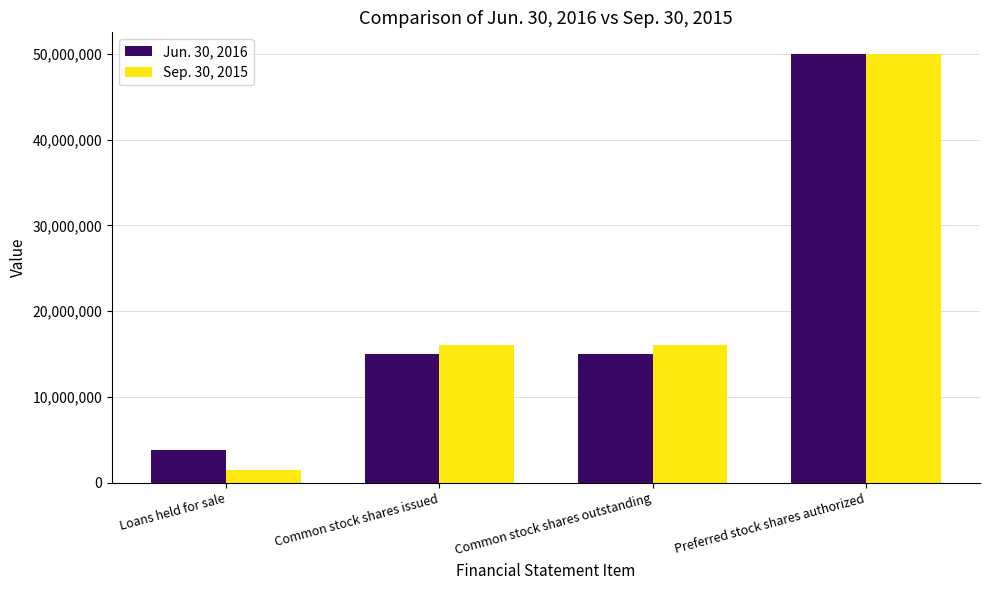

What is the label of the 4th bar from the left?

Preferred stock shares authorized